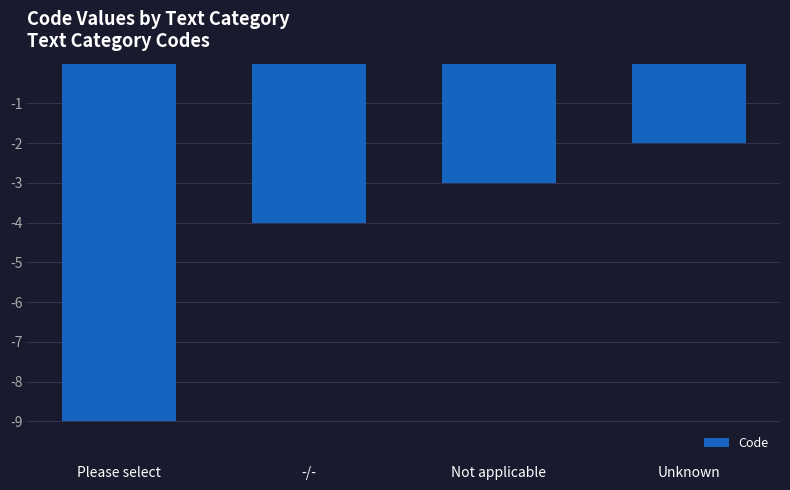

Reading left to right, transcribe all the data shown in this chart.

Please select=-9	-/-=-4	Not applicable=-3	Unknown=-2